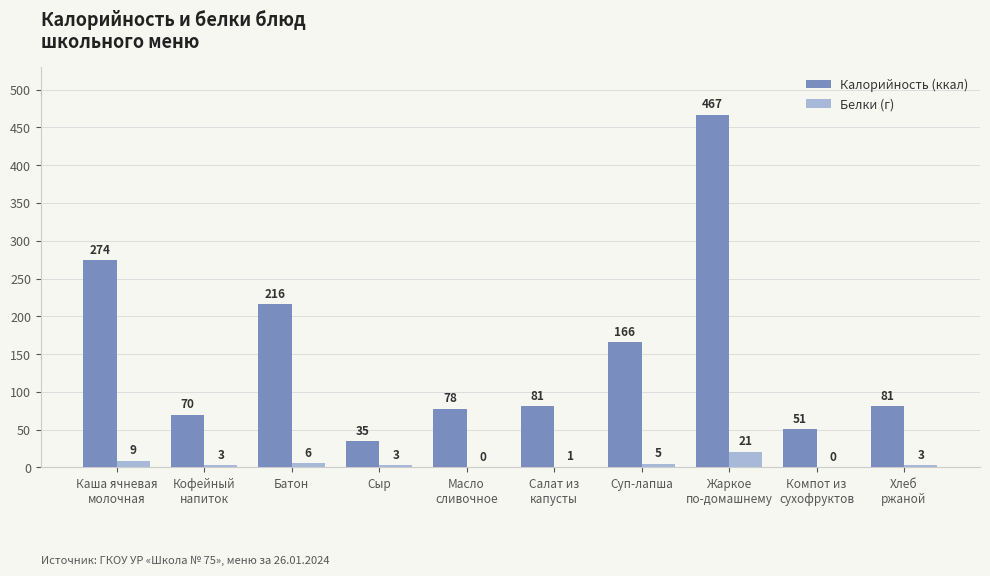

Reading left to right, what are all the values shown in this chart?

Калорийность (ккал): 274	70	216	35	78	81	166	467	51	81
Белки (г): 9	3	6	3	0	1	5	21	0	3